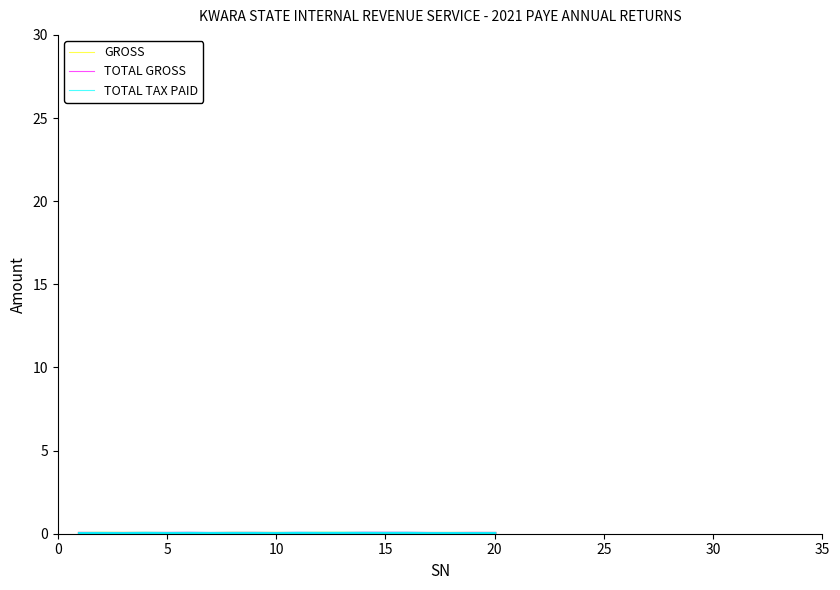

Which series ends up on top after the final intersection of GROSS and TOTAL TAX PAID?

TOTAL TAX PAID